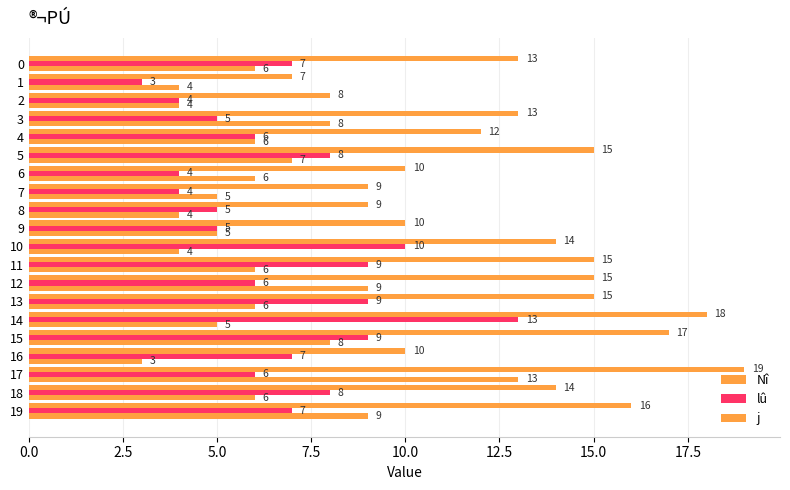

How many categories are shown in the chart?

20